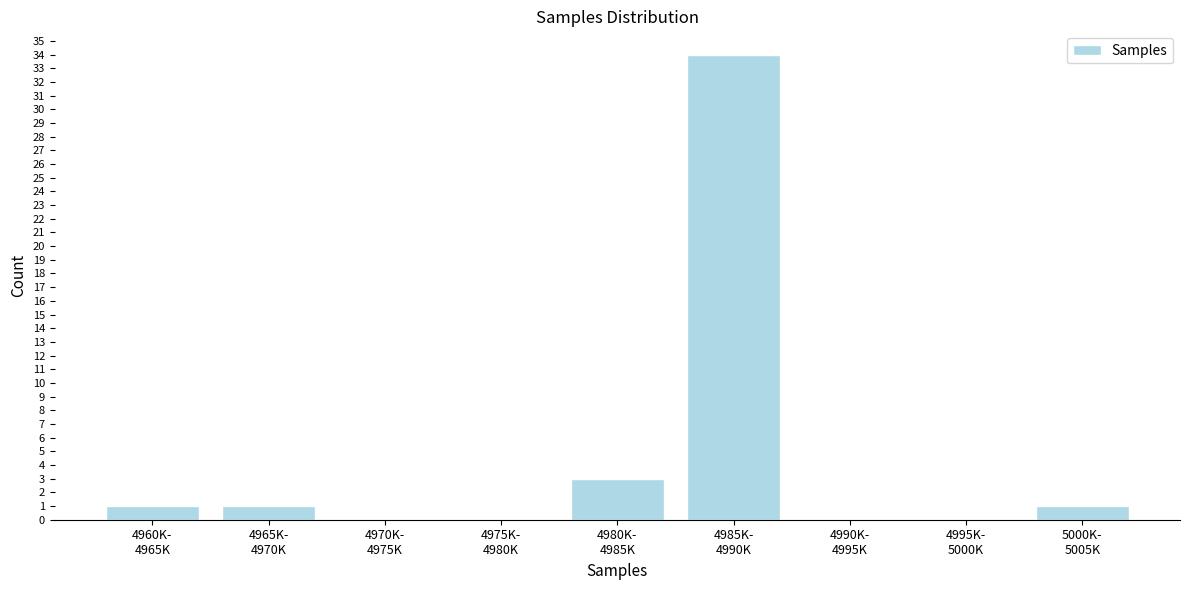

Count the number of data series in this chart.

1